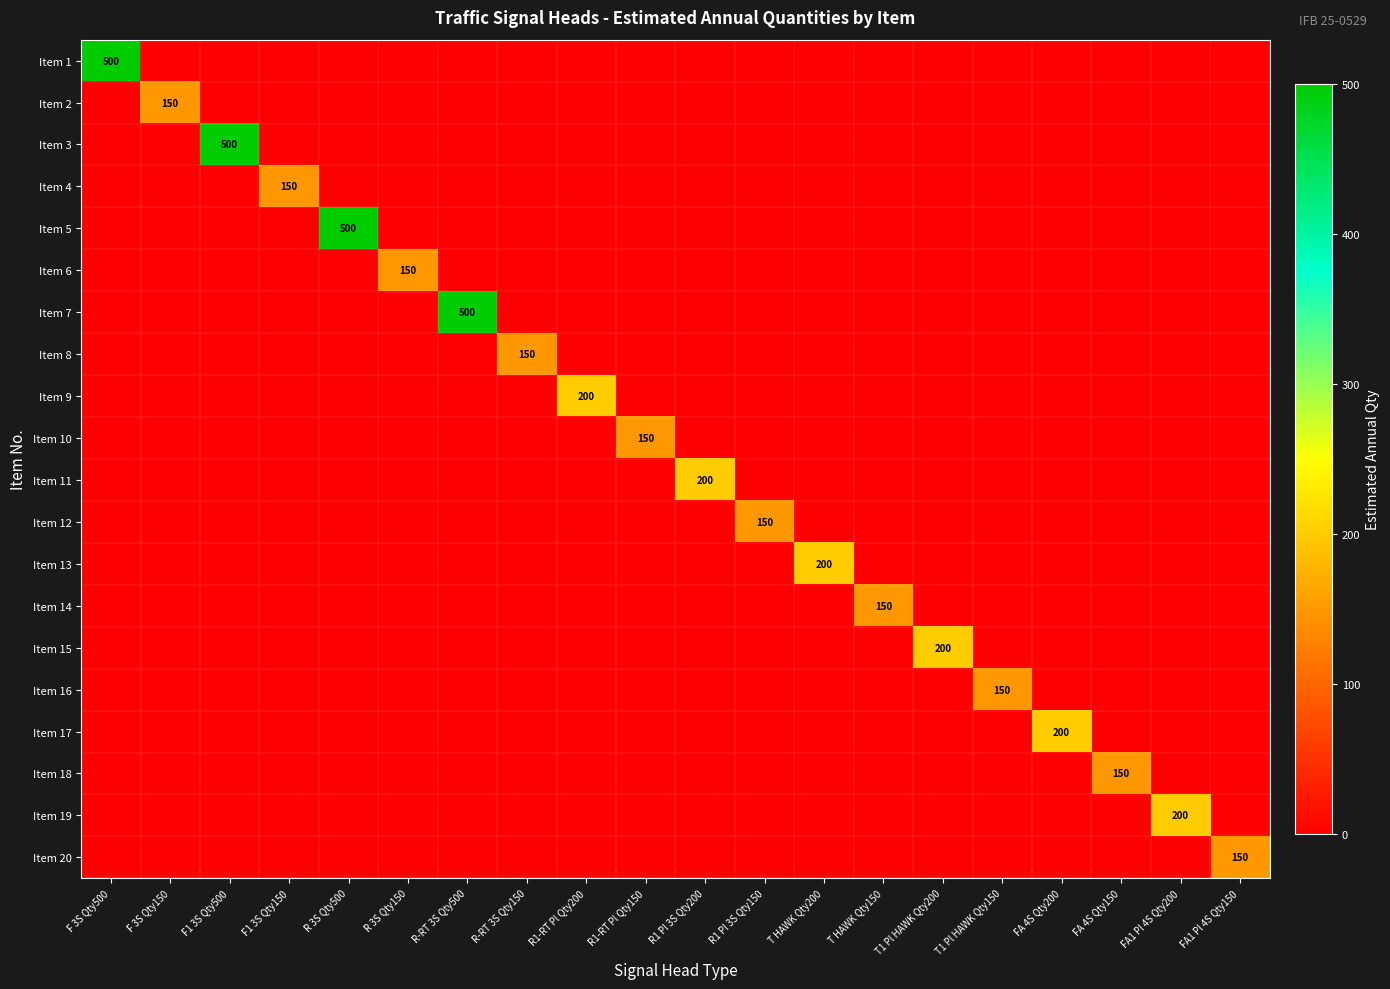

At which category is the sum across all series the highest?

F 3S Qty500